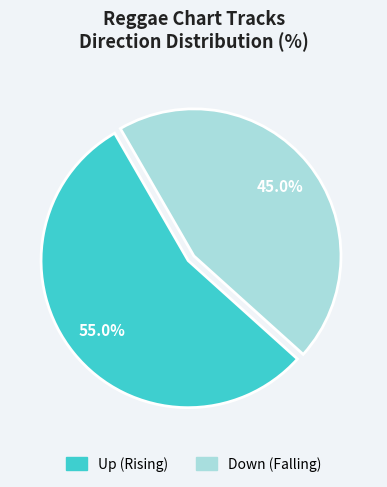

Does any single category account for the majority?

Yes